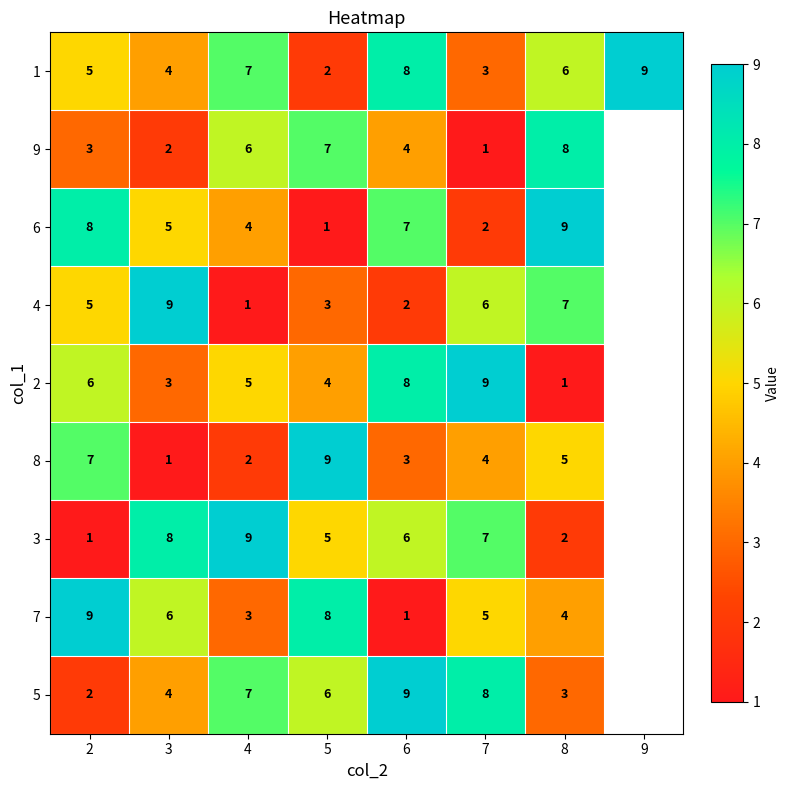

Where does the 1 series first go above 6?

4